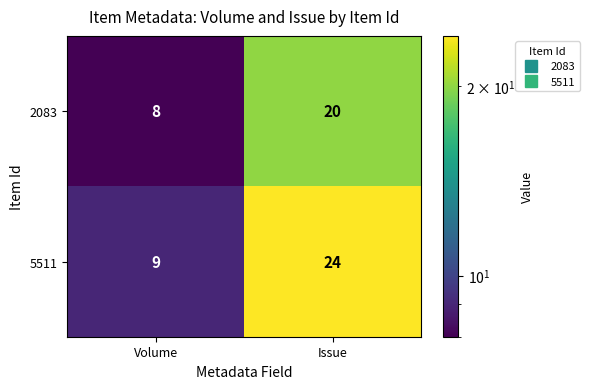

Is it true that 2083 equals 8 at Volume?

True